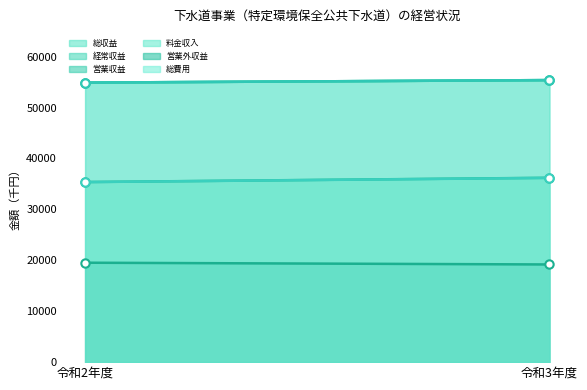

At how many categories does at least one series exceed 55154?

1